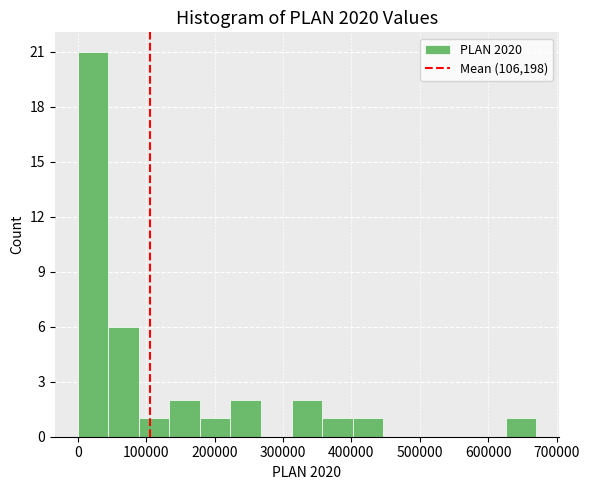

What is the height of the bar covering 0 to 40000 on the x-axis? Neither the bar edges nor the heights are printed on the chart, so give them approximately, as read against the axes.

21